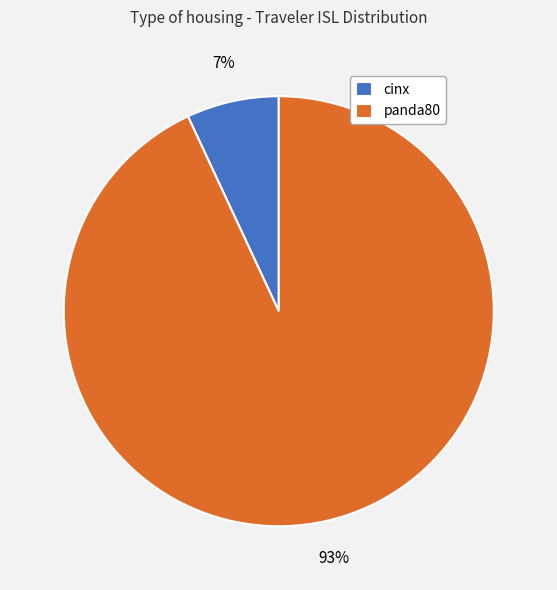

Which has a higher value, cinx or panda80?

panda80